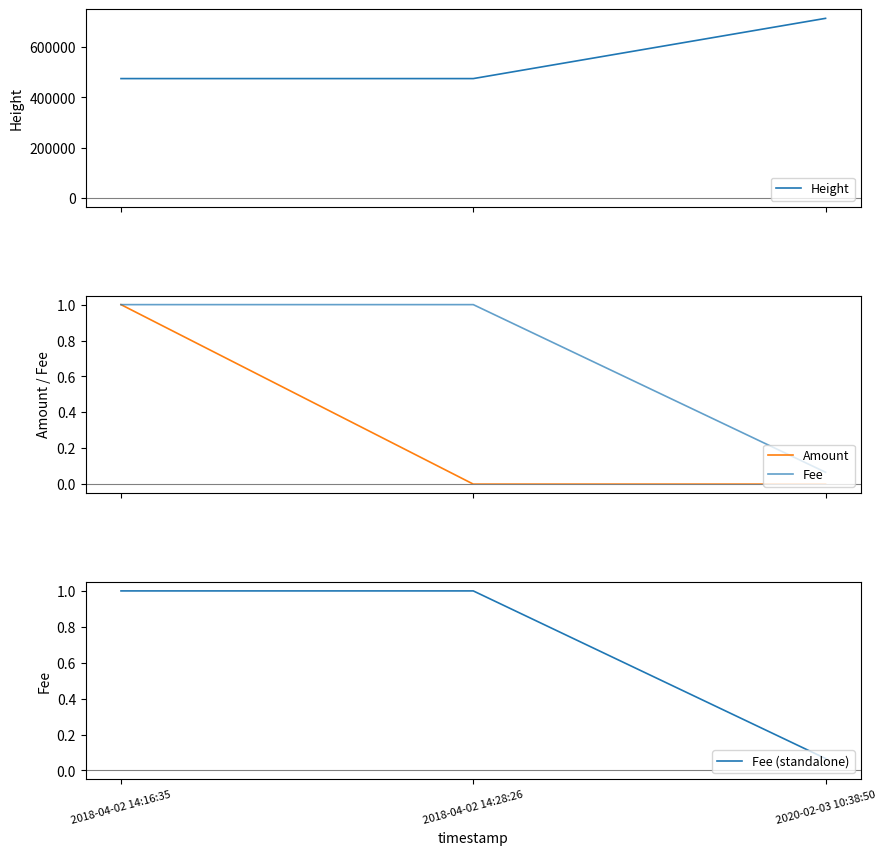

Reading left to right, transcribe all the data shown in this chart.

Height: 475242.0	475251.0	715348.0
Amount: 1.0	0.0	0.0
Fee: 1.0	1.0	0.1
Fee (standalone): 1.0	1.0	0.1